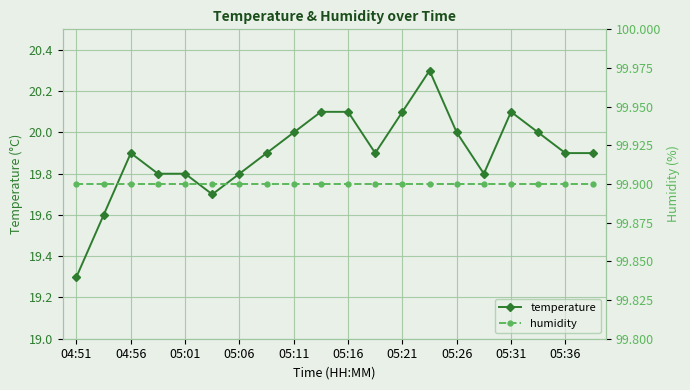

The value of temperature at 05:26 is 20.0. True or false?

True